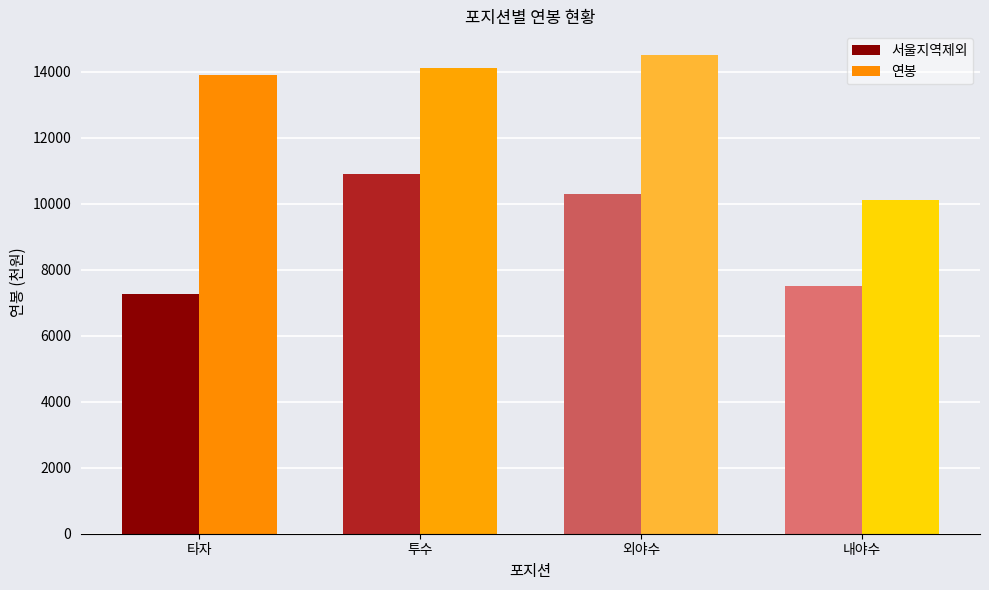

How many bars are there in each group?

2